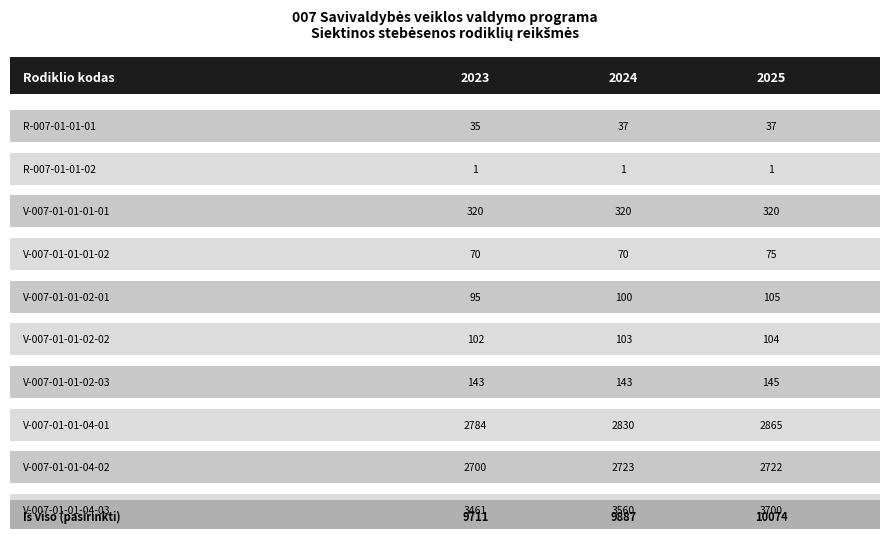

Which series has the widest spread of values?

2025